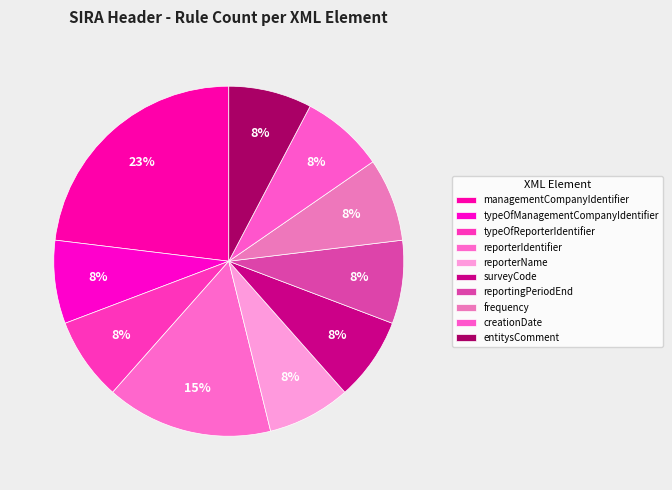

Between reportingPeriodEnd and managementCompanyIdentifier, which is larger?

managementCompanyIdentifier